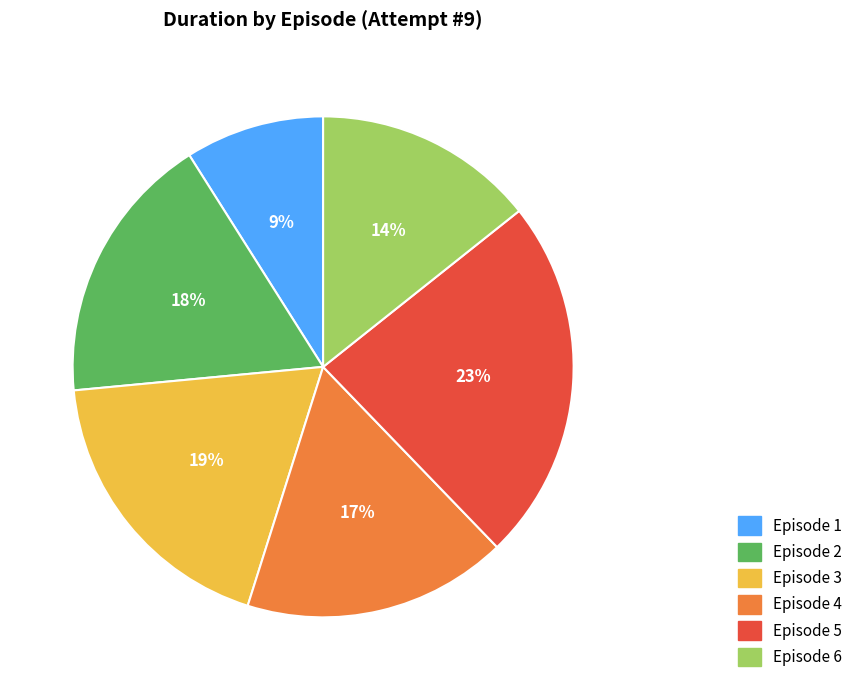

To the nearest percent, what is the average slice percentage?

17%